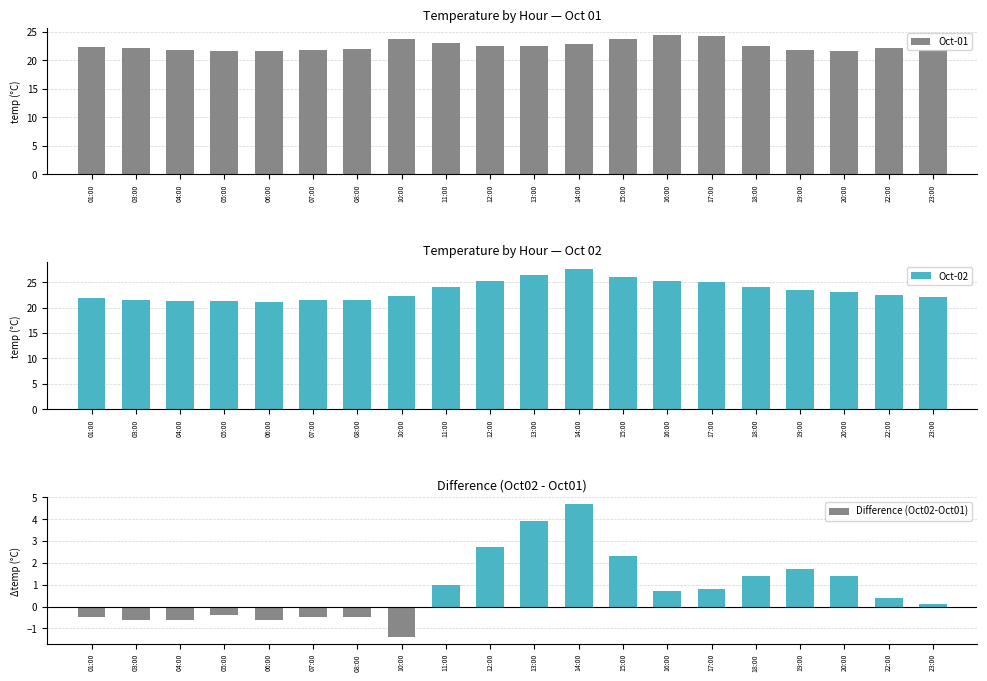

Is the value of Oct-02 at 23:00 greater than the value of Oct-01 at 22:00?

No